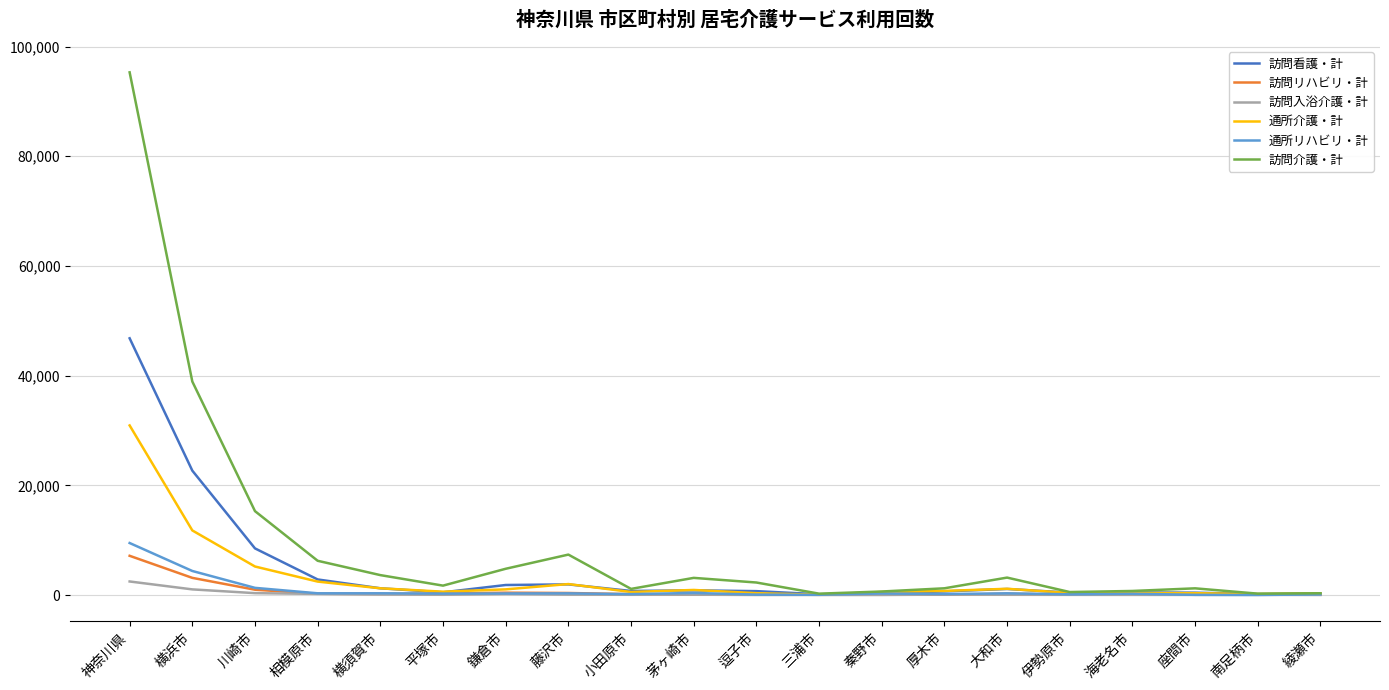

What is the spread (max minus min) of values at 相模原市?

6040